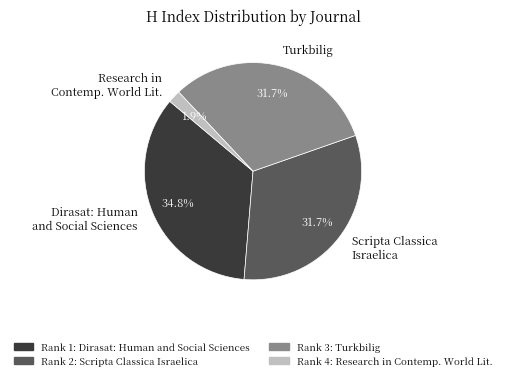

What percentage is the Dirasat: Human and Social Sciences slice, to the nearest percent?

35%